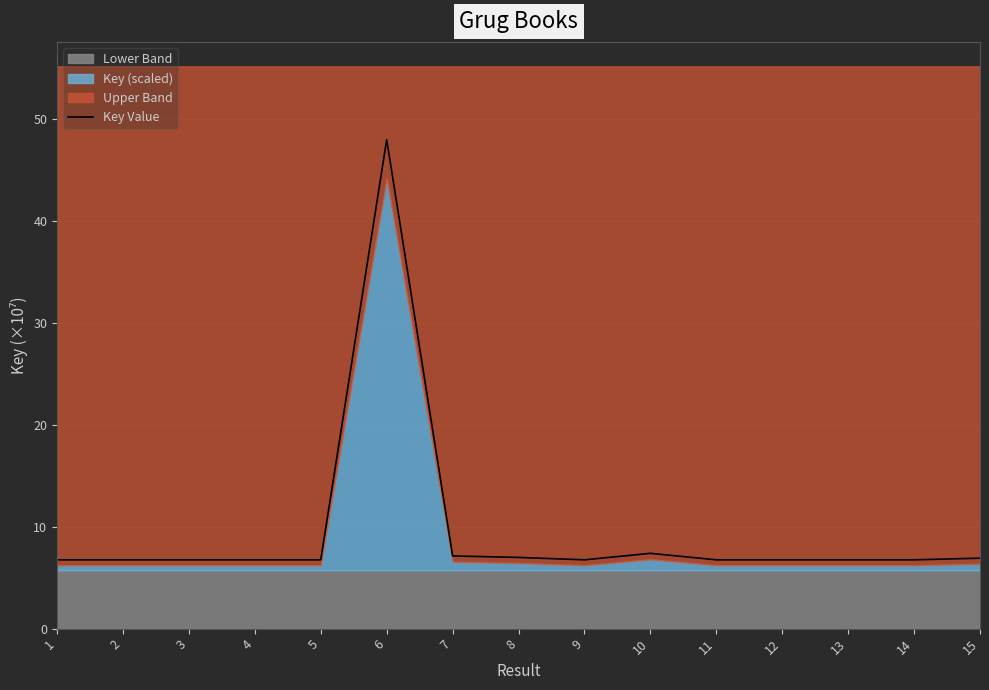

Reading right to left, what are all the values shown in this chart?

15=6.9	14=6.7	13=6.7	12=6.7	11=6.7	10=7.4	9=6.7	8=7.0	7=7.1	6=47.9	5=6.7	4=6.7	3=6.7	2=6.7	1=6.7